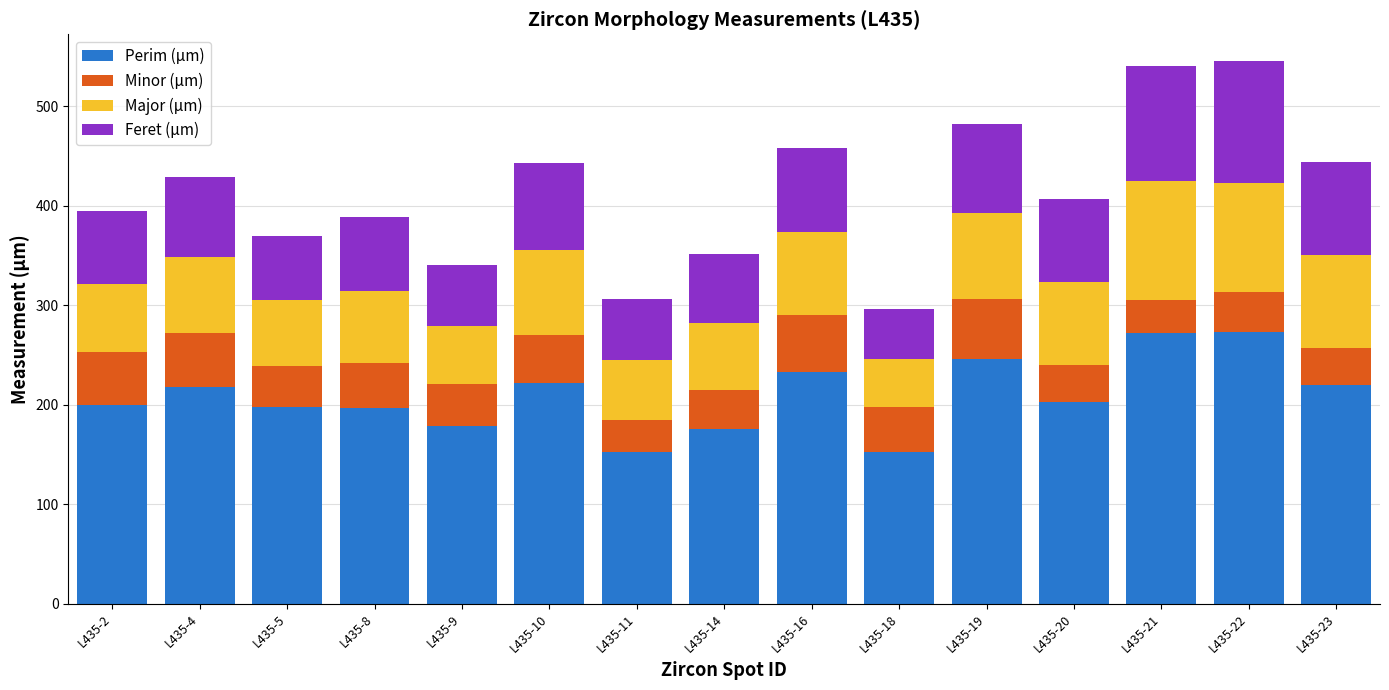

What is the minimum value for Perim (µm)?

152.6